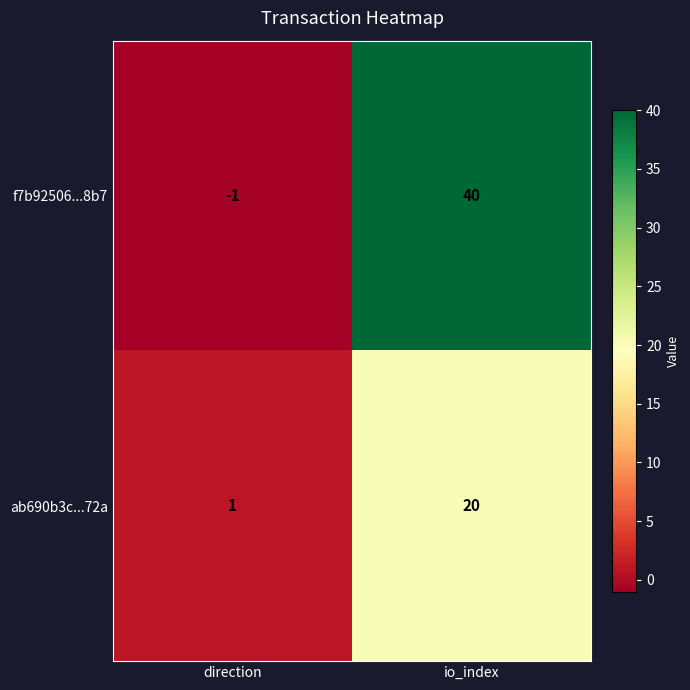

How many distinct data groups are displayed?

2